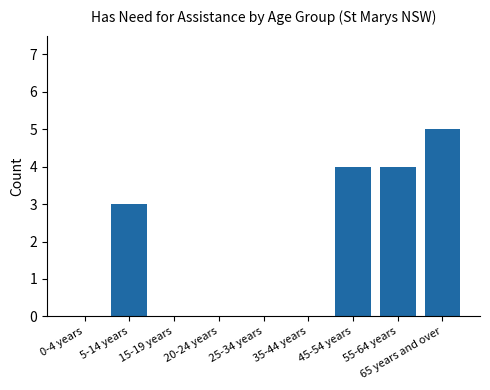

Are the bars horizontal?

No